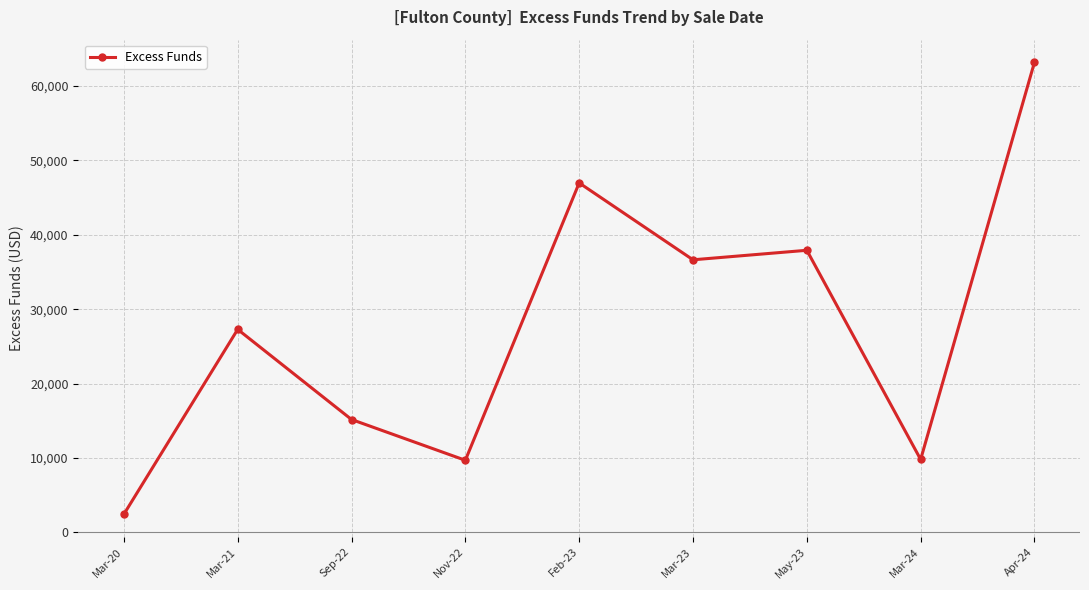

Is it true that the value at Sep-22 is 4098.1?

False